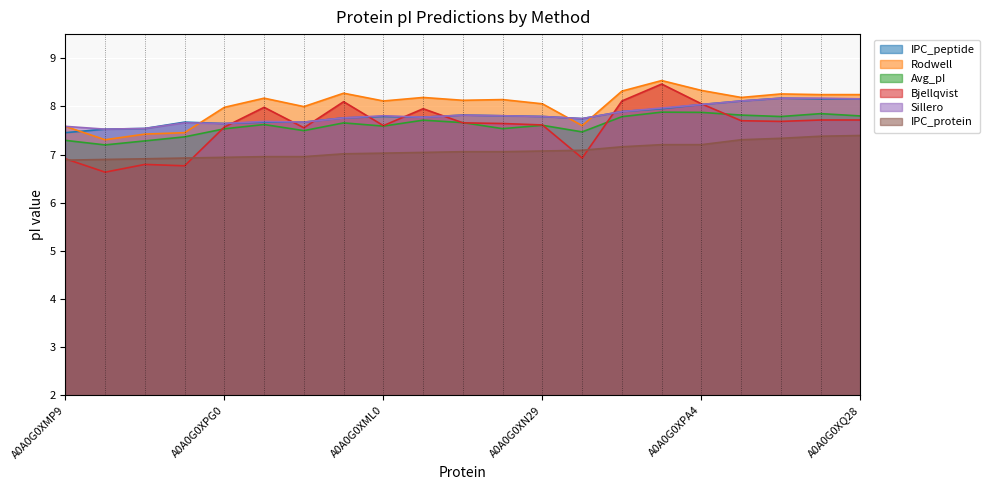

Reading left to right, transcribe all the data shown in this chart.

IPC_peptide: 7.5	7.5	7.5	7.7	7.6	7.7	7.7	7.8	7.8	7.8	7.8	7.8	7.8	7.7	7.9	8.0	8.0	8.1	8.2	8.2	8.2
Rodwell: 7.6	7.3	7.4	7.5	8.0	8.2	8.0	8.3	8.1	8.2	8.1	8.1	8.1	7.6	8.3	8.5	8.3	8.2	8.3	8.2	8.2
Avg_pI: 7.3	7.2	7.3	7.4	7.5	7.6	7.5	7.7	7.6	7.7	7.7	7.5	7.6	7.5	7.8	7.9	7.9	7.8	7.8	7.8	7.8
Bjellqvist: 6.9	6.6	6.8	6.8	7.6	8.0	7.6	8.1	7.6	8.0	7.7	7.6	7.6	6.9	8.1	8.5	8.1	7.7	7.7	7.7	7.7
Sillero: 7.6	7.5	7.5	7.7	7.6	7.7	7.7	7.8	7.8	7.8	7.8	7.8	7.8	7.7	7.9	8.0	8.0	8.1	8.2	8.2	8.2
IPC_protein: 6.9	6.9	6.9	6.9	6.9	7.0	7.0	7.0	7.0	7.0	7.1	7.1	7.1	7.1	7.2	7.2	7.2	7.3	7.3	7.4	7.4